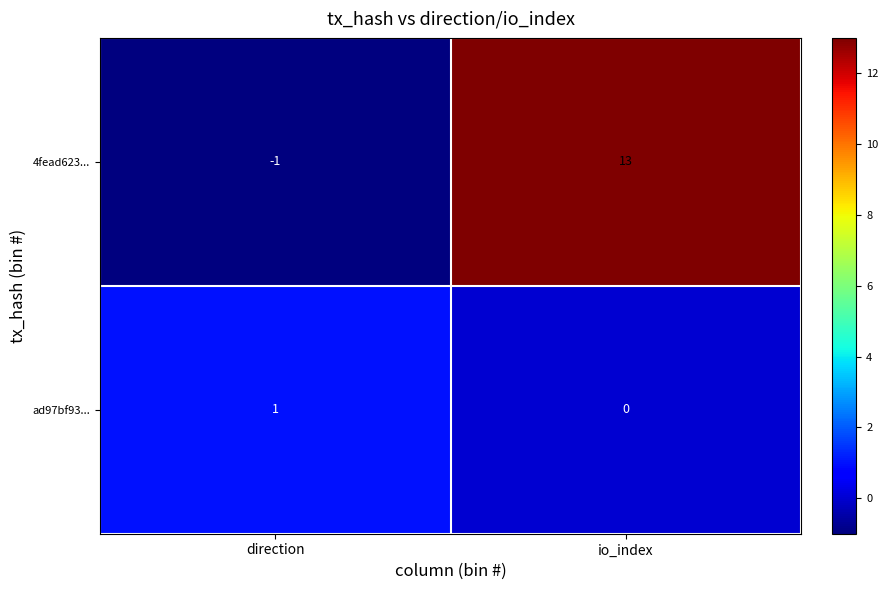

True or false: 4fead623... has a value of 13 at io_index.

True